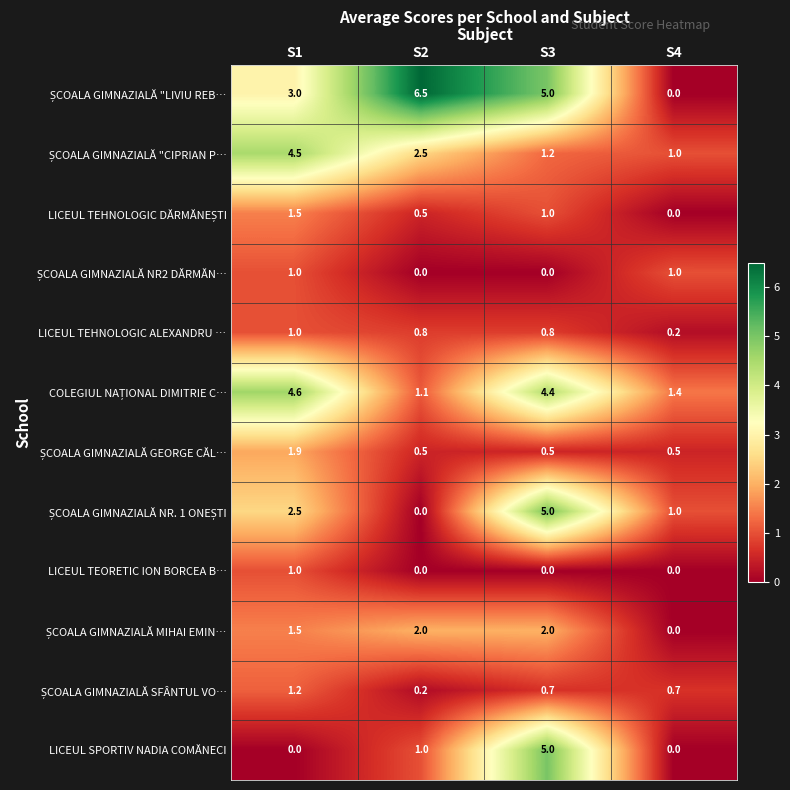

At which category is the sum across all series the highest?

S3